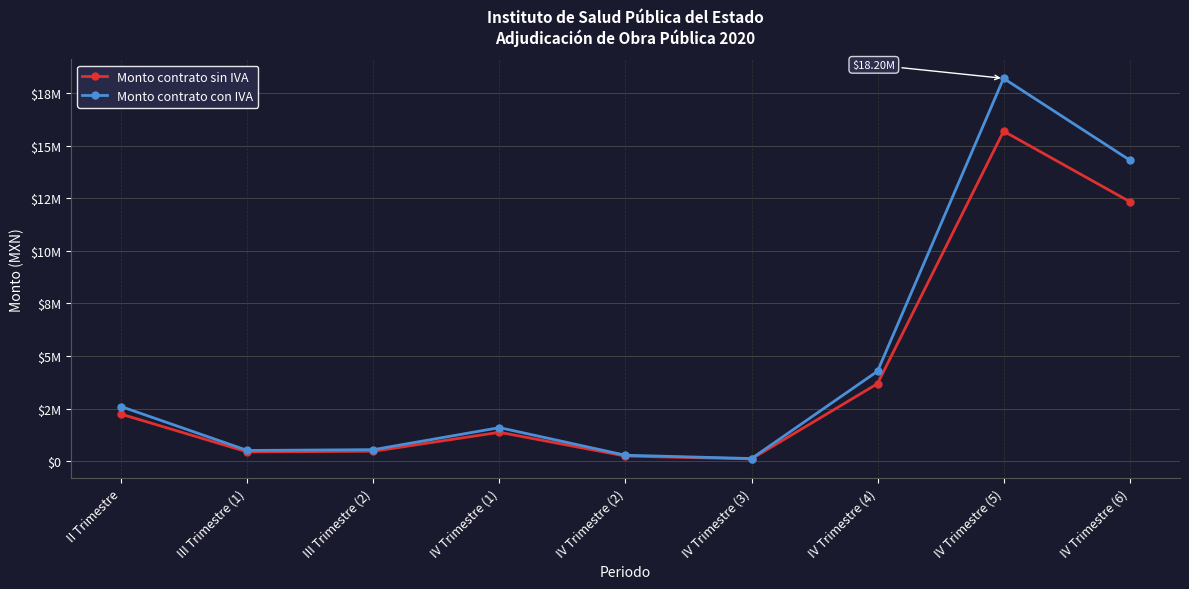

Where does the Monto contrato con IVA series first go above 1598620?

II Trimestre